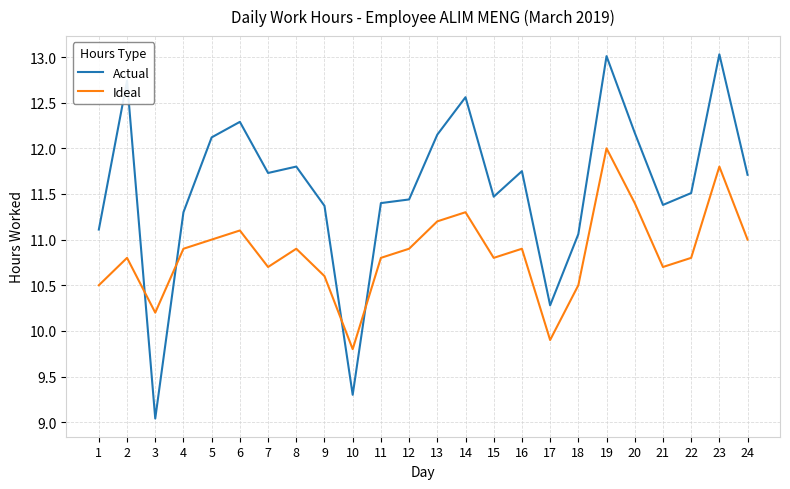

True or false: Actual has a value of 12.3 at 6.

True